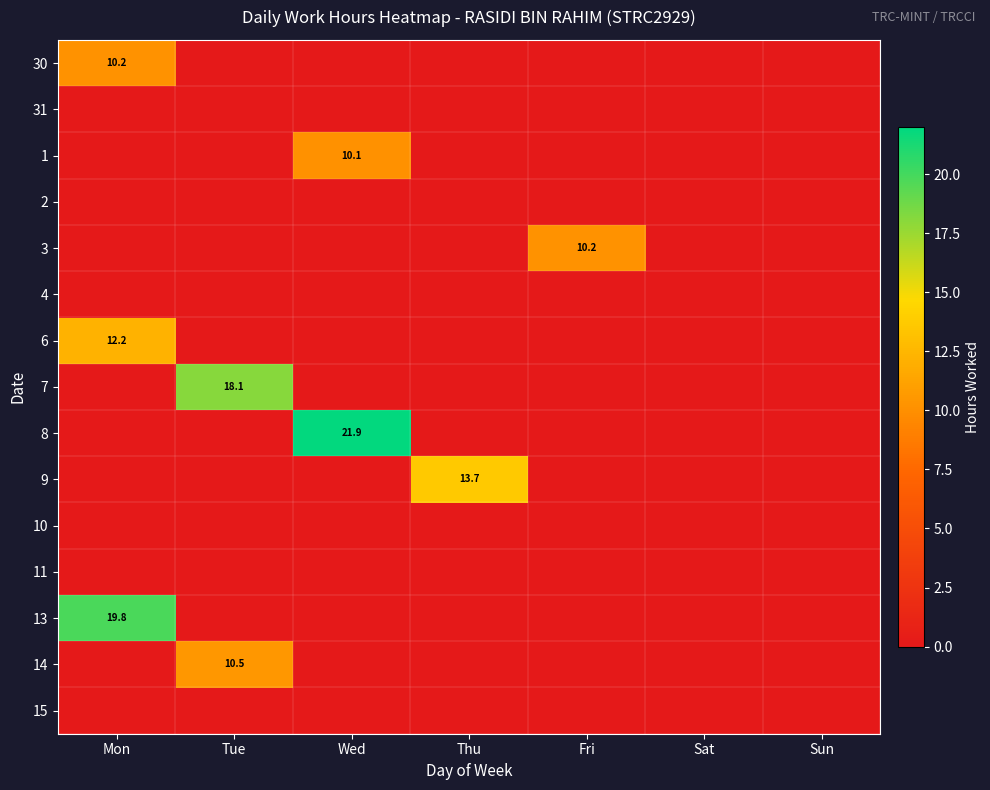

Between Mon and Thu, which series saw the biggest shift?

13